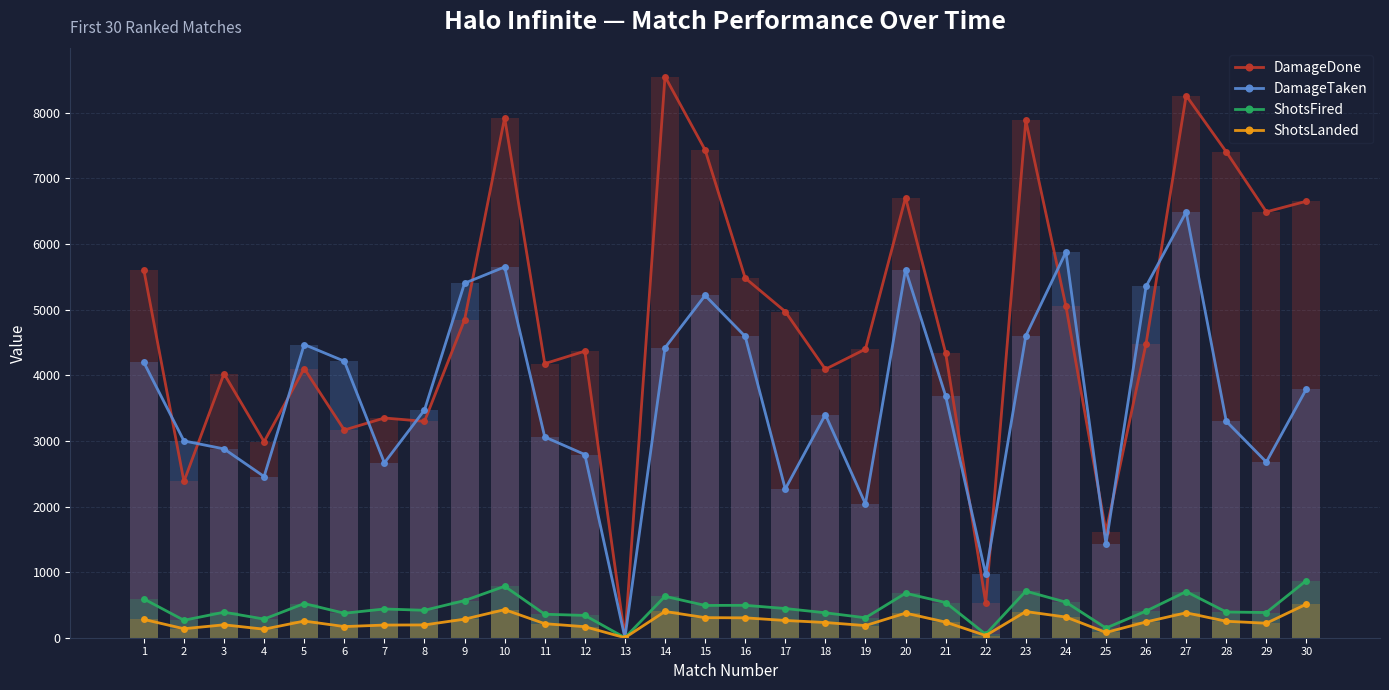

Which series has the largest total across all categories?

DamageDone